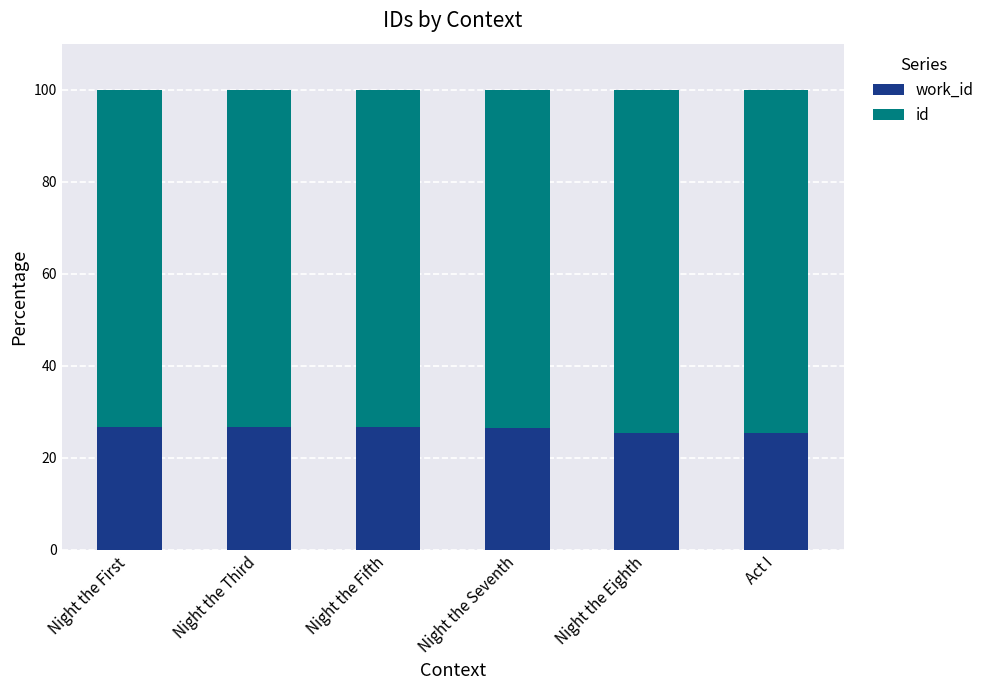

Rank the series by their average value, from highest to lowest.

id, work_id